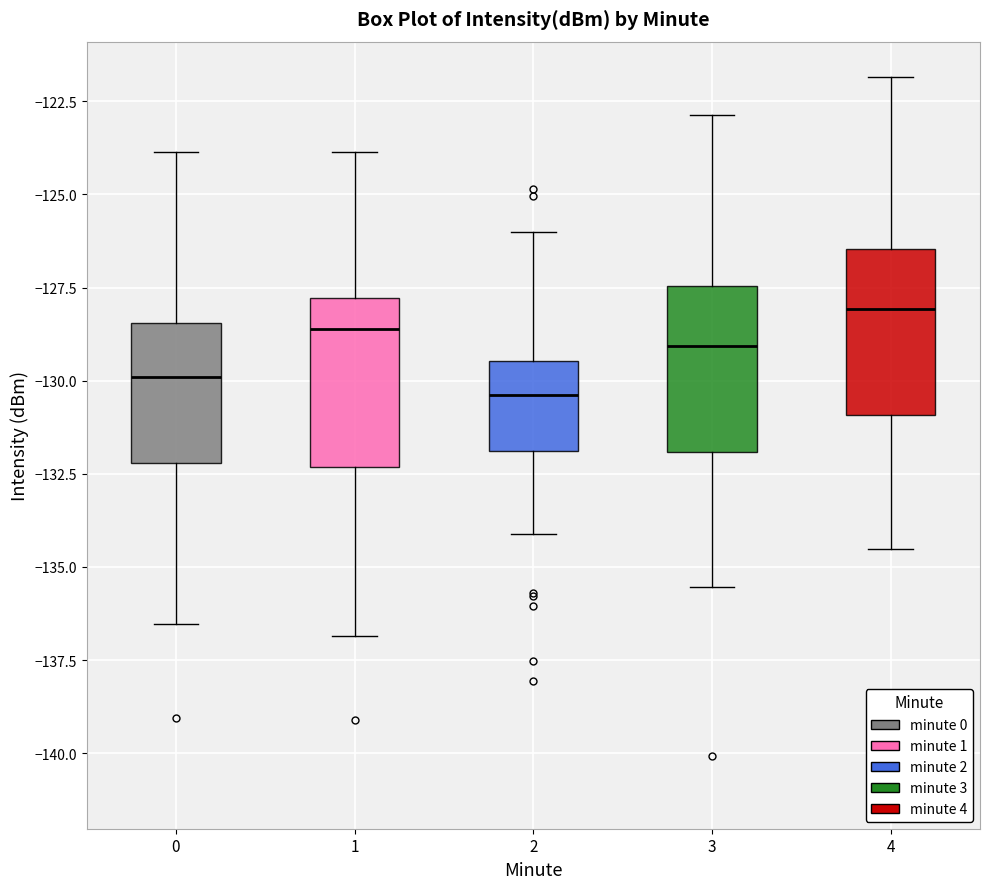

Where does the lower whisker of the box at x = 2 end on the y-axis? The values are not printed on the chart, so give them approximately, as read against the axis.

-134.0